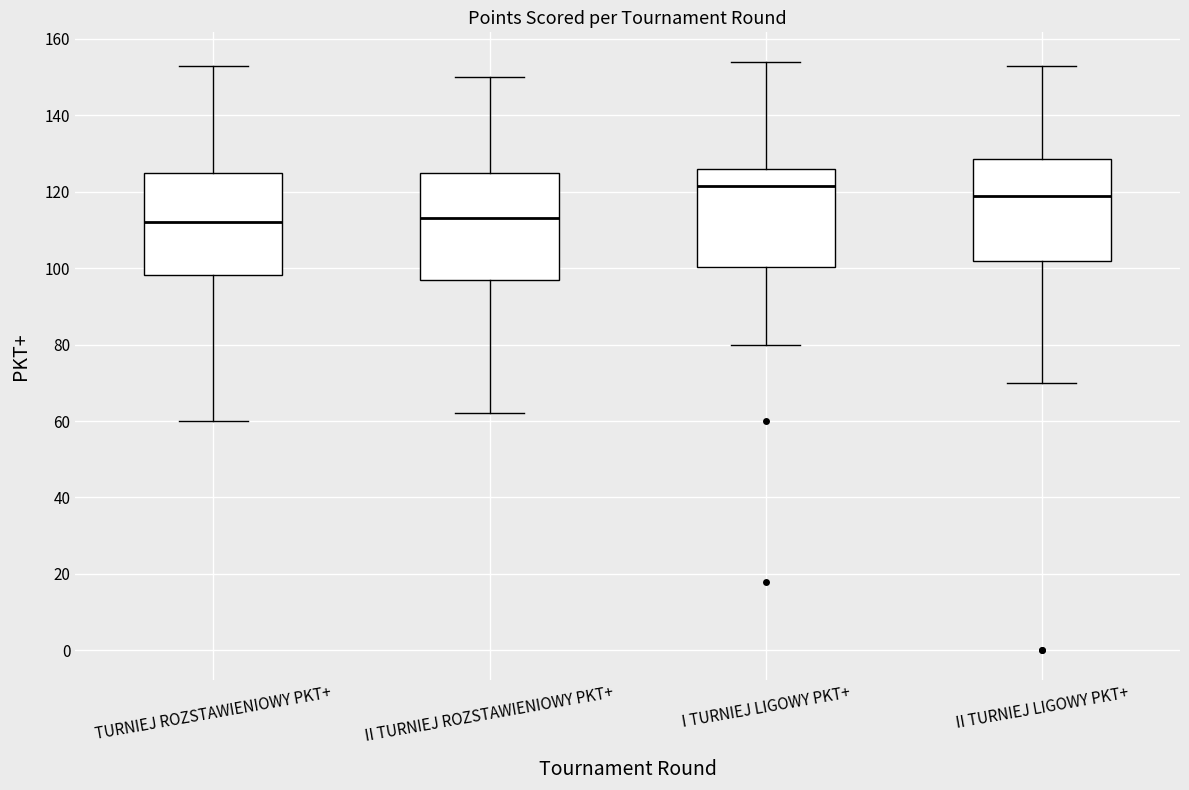

Reading left to right, transcribe this box plot: for each box, give where its median line is, the range the box spans, and where its two whiskers end, as read against the y-axis. The values are not printed on the chart, so give them approximately, as read against the axis.

TURNIEJ ROZSTAWIENIOWY PKT+: median 112, box 98 to 126, whiskers 60 to 154
II TURNIEJ ROZSTAWIENIOWY PKT+: median 114, box 98 to 126, whiskers 62 to 150
I TURNIEJ LIGOWY PKT+: median 122, box 100 to 126, whiskers 80 to 154
II TURNIEJ LIGOWY PKT+: median 120, box 102 to 128, whiskers 70 to 154